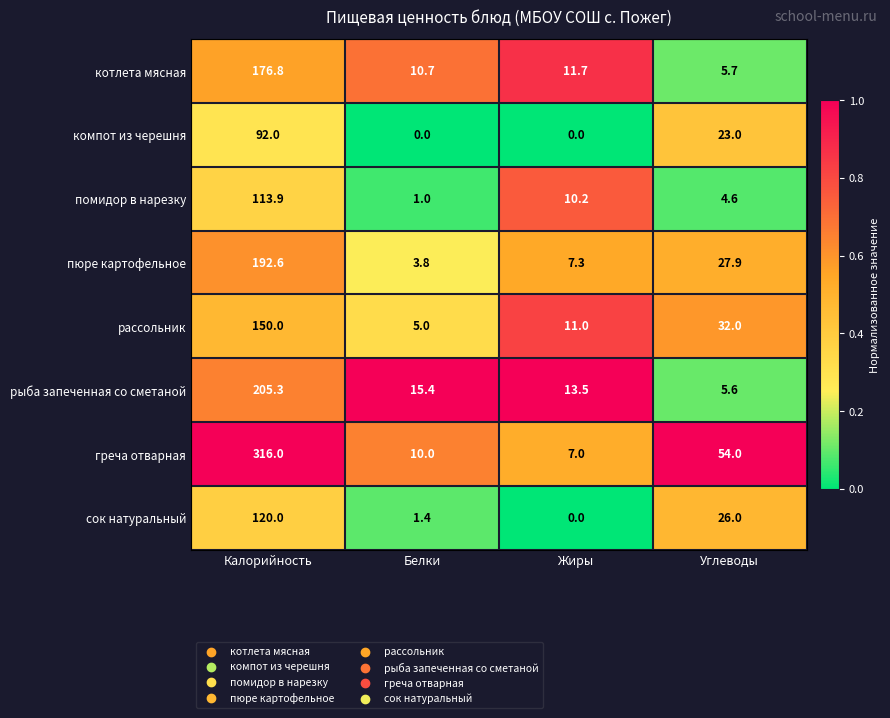

Which series has the largest range (max minus min)?

греча отварная